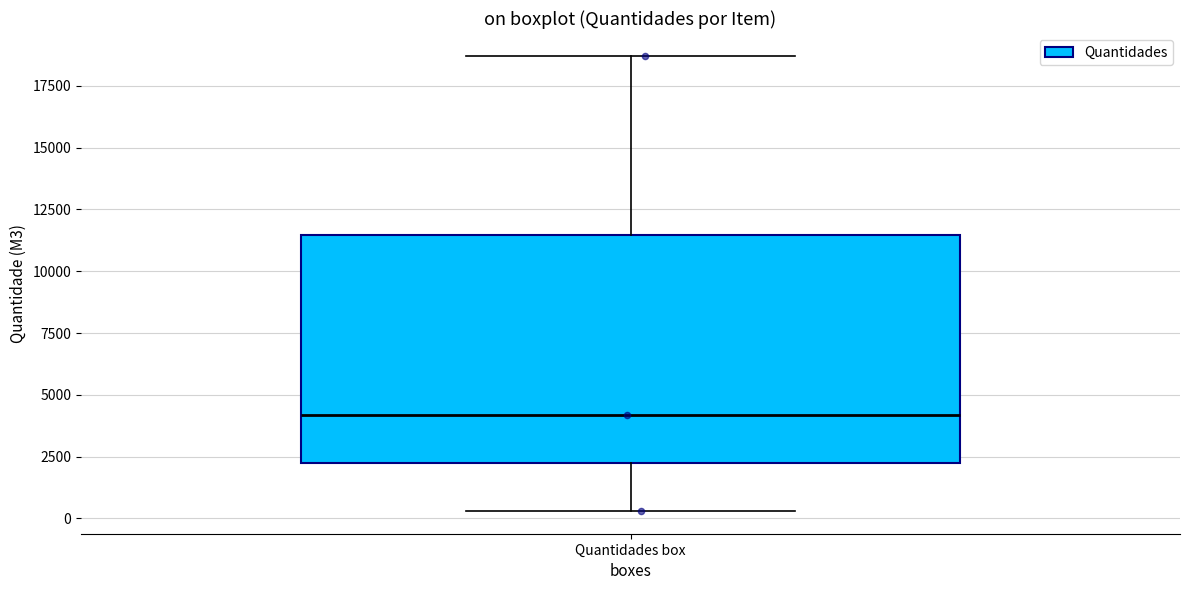

Transcribe this box plot: give where the median line is, the range the box spans, and where the two whiskers end, as read against the y-axis. The values are not printed on the chart, so give them approximately, as read against the axis.

median 4000, box 2500 to 11500, whiskers 500 to 18500